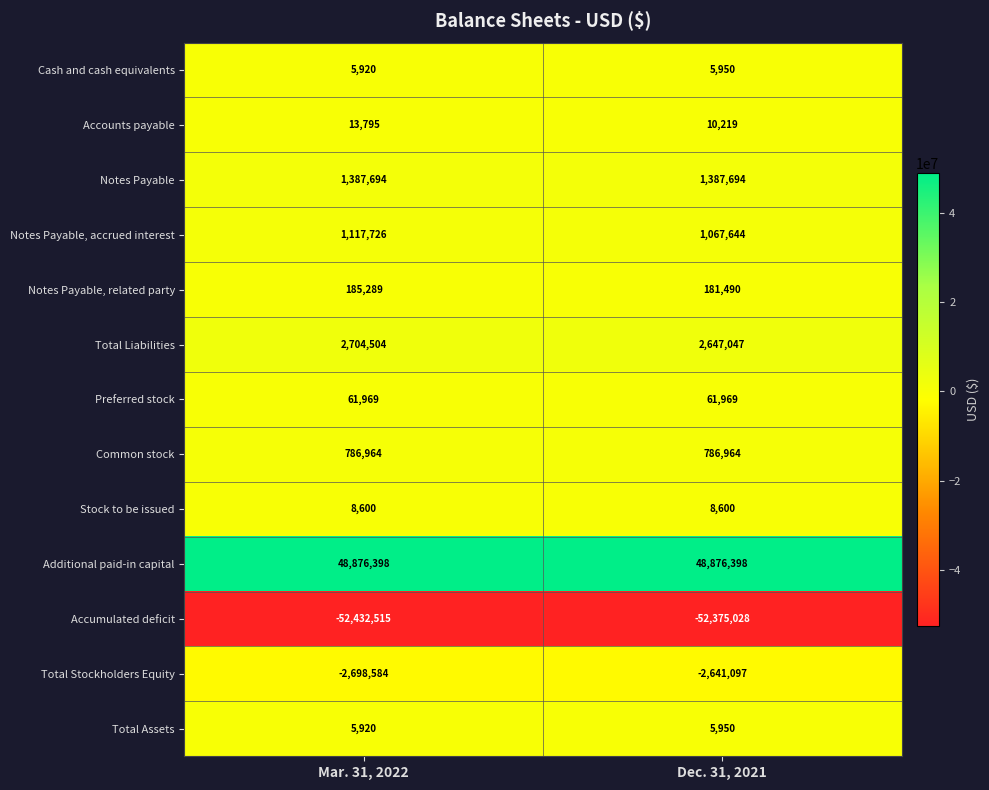

What is the smallest value displayed?

-52432515